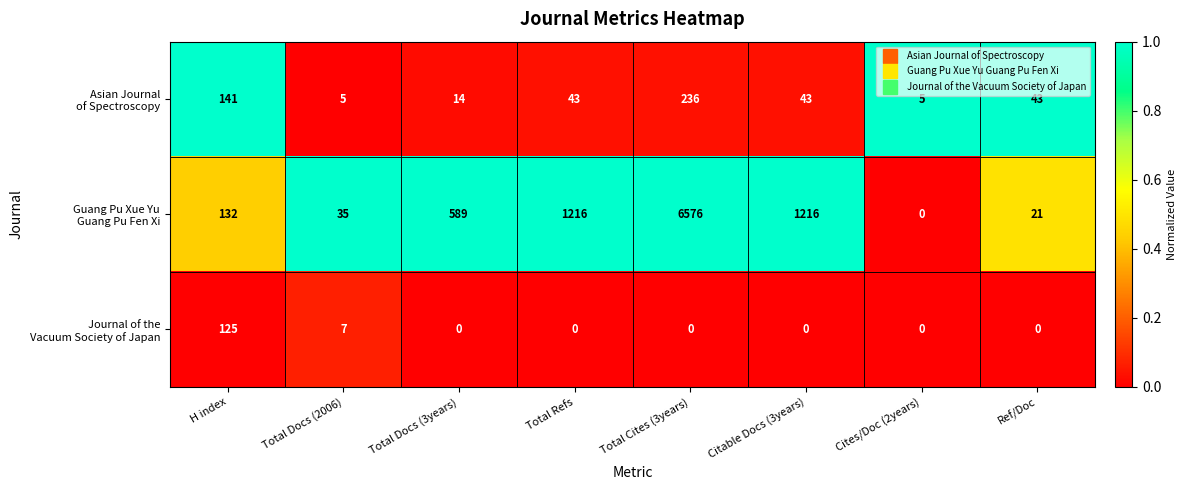

What is the spread (max minus min) of values at H index?

16